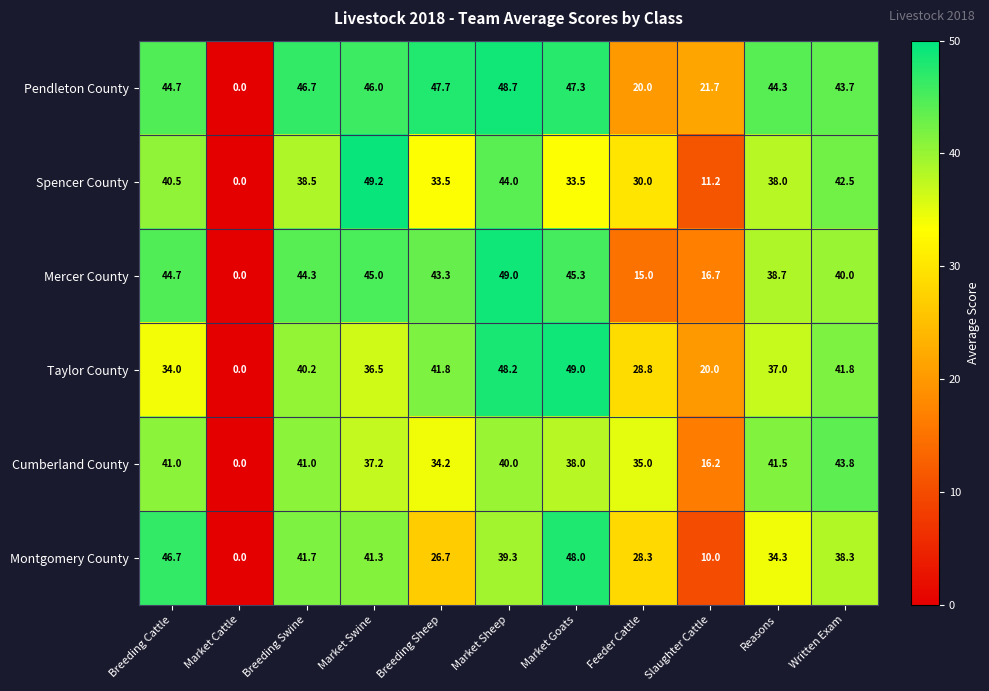

At which label is Pendleton County closest to 24?

Slaughter Cattle